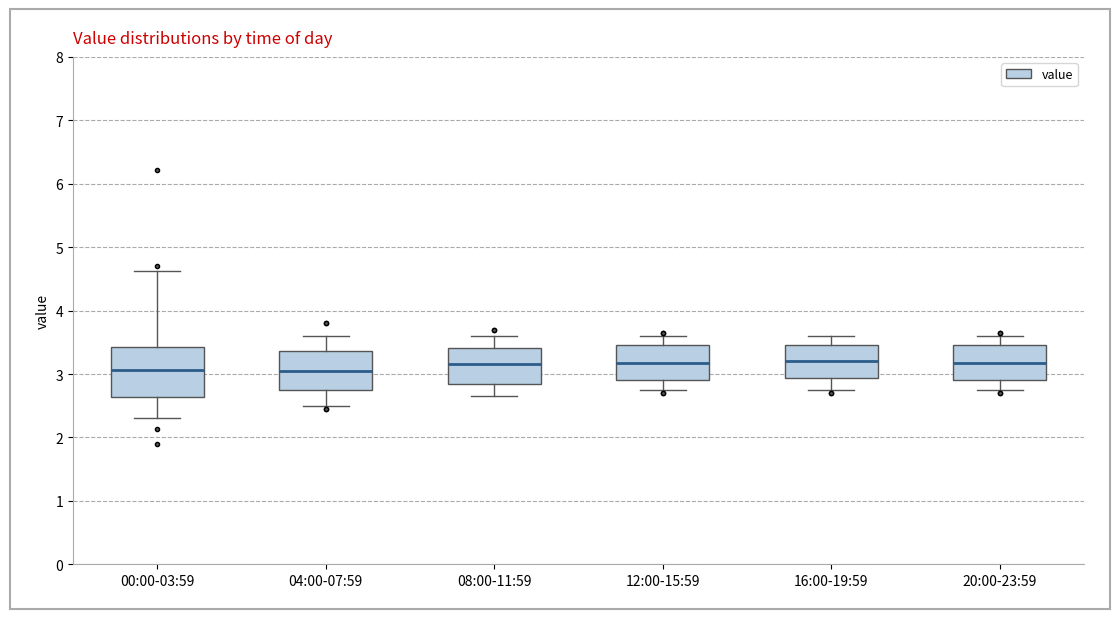

Reading left to right, read every box against the y-axis: the position of its median line, the range the box covers, and the ends of its whiskers. The values are not printed on the chart, so give them approximately, as read against the axis.

00:00-03:59: median 3.1, box 2.6 to 3.4, whiskers 2.3 to 4.6
04:00-07:59: median 3.1, box 2.8 to 3.4, whiskers 2.5 to 3.6
08:00-11:59: median 3.2, box 2.9 to 3.4, whiskers 2.7 to 3.6
12:00-15:59: median 3.2, box 2.9 to 3.5, whiskers 2.8 to 3.6
16:00-19:59: median 3.2, box 2.9 to 3.5, whiskers 2.8 to 3.6
20:00-23:59: median 3.2, box 2.9 to 3.5, whiskers 2.8 to 3.6